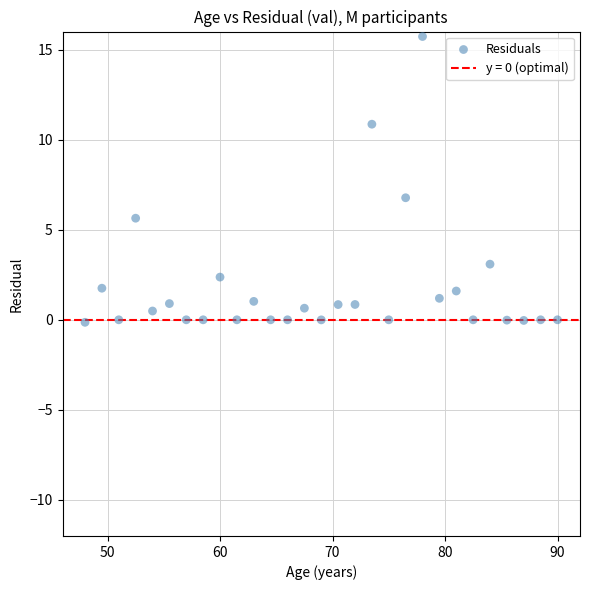

What is the range of Y values (max minus min)?

15.9